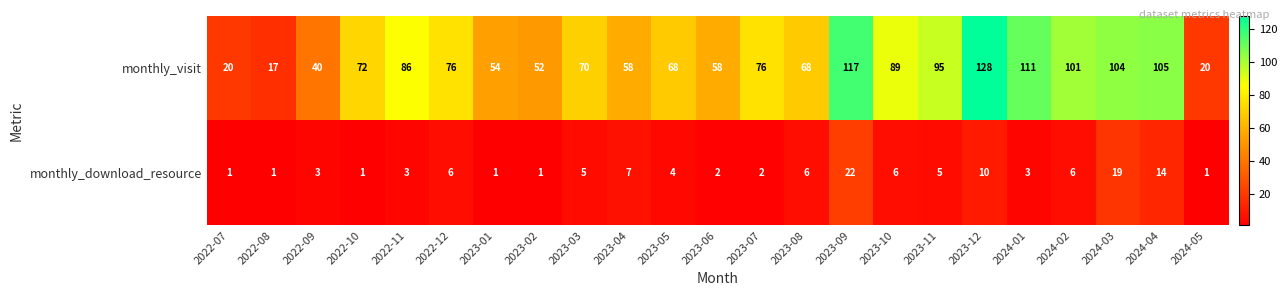

What is the average value of the monthly_download_resource series?

6